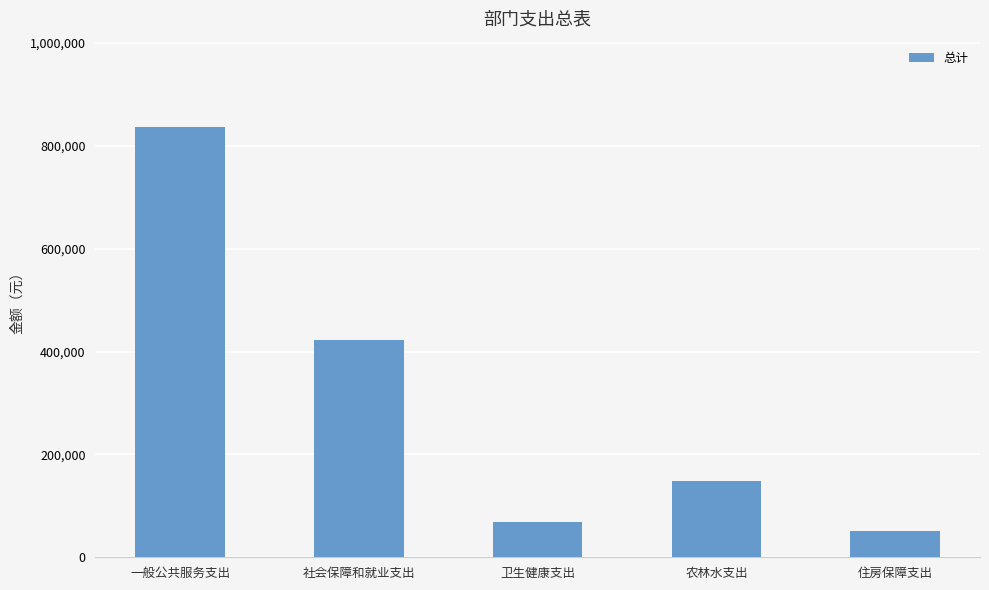

What is the approximate value at 一般公共服务支出?

836982.1